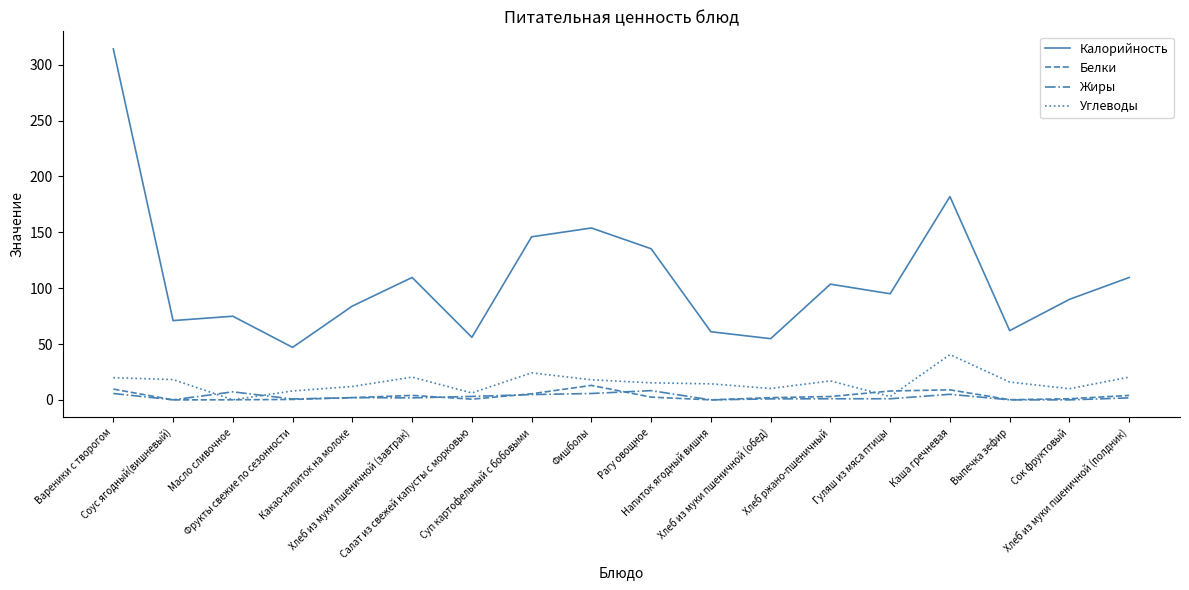

What is the difference between the second highest and minimum values in the Жиры series?

7.2